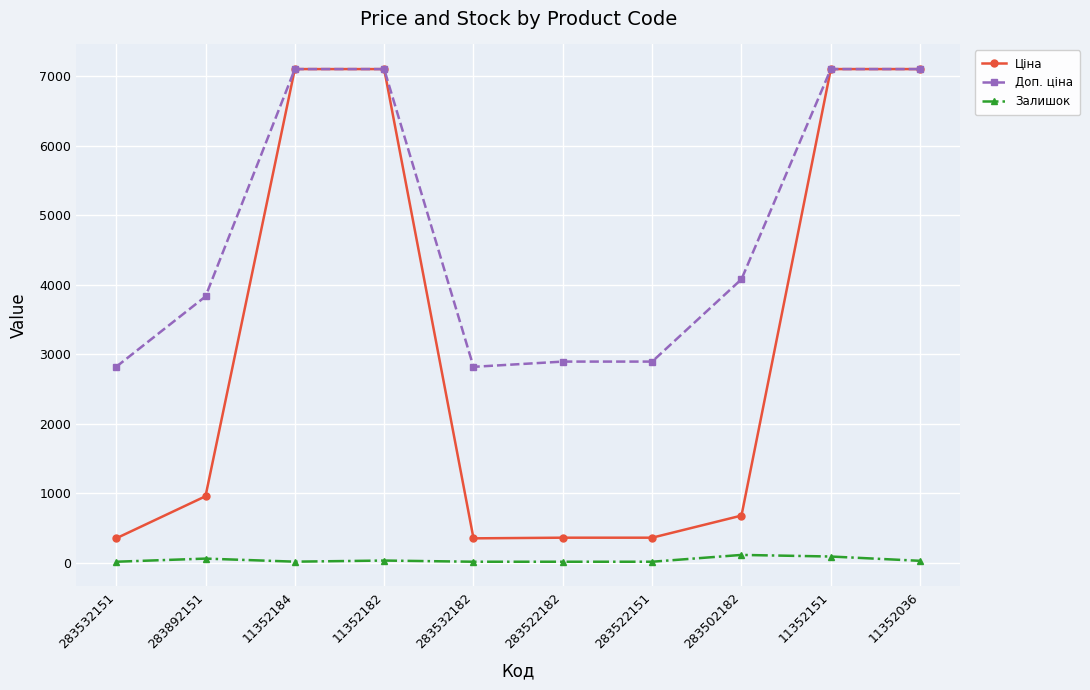

What is the sum of the Доп. ціна values at 11352036 and 283532151?

9916.8